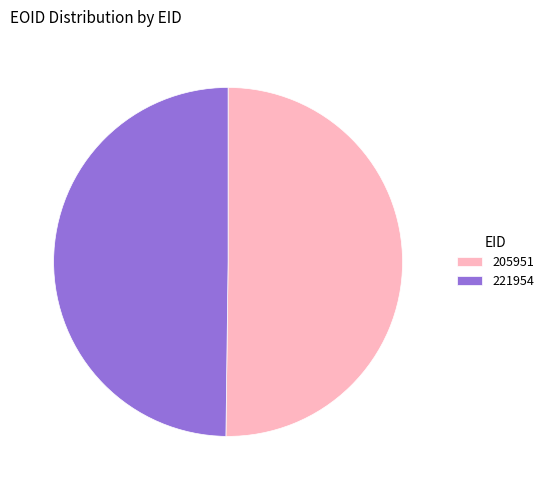

Is it true that 221954 is 50% of the pie?

True